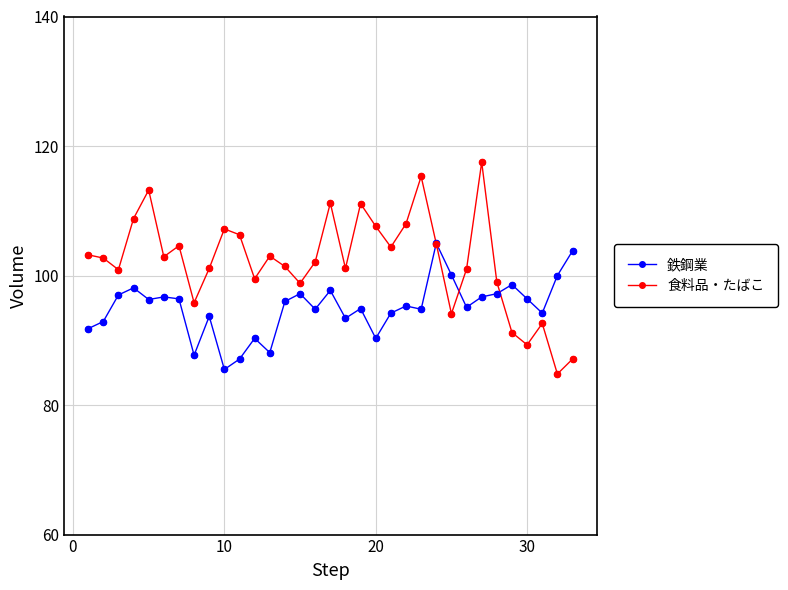

Which series has the widest spread of values?

食料品・たばこ